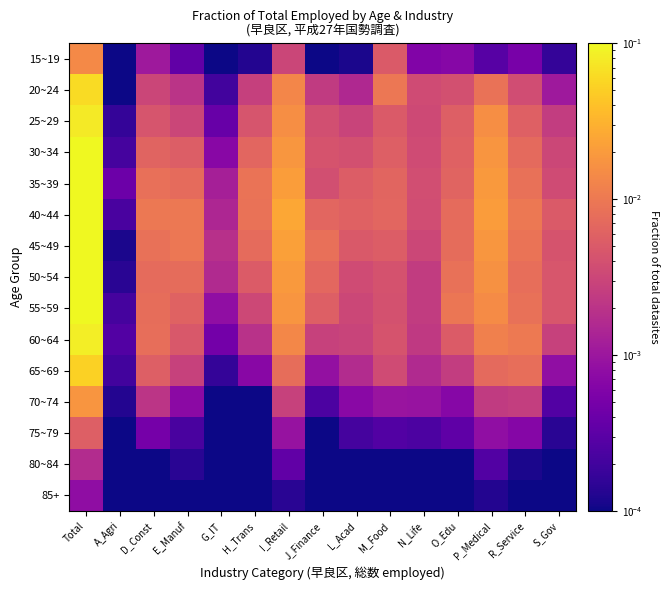

What is the greatest value displayed?

0.1